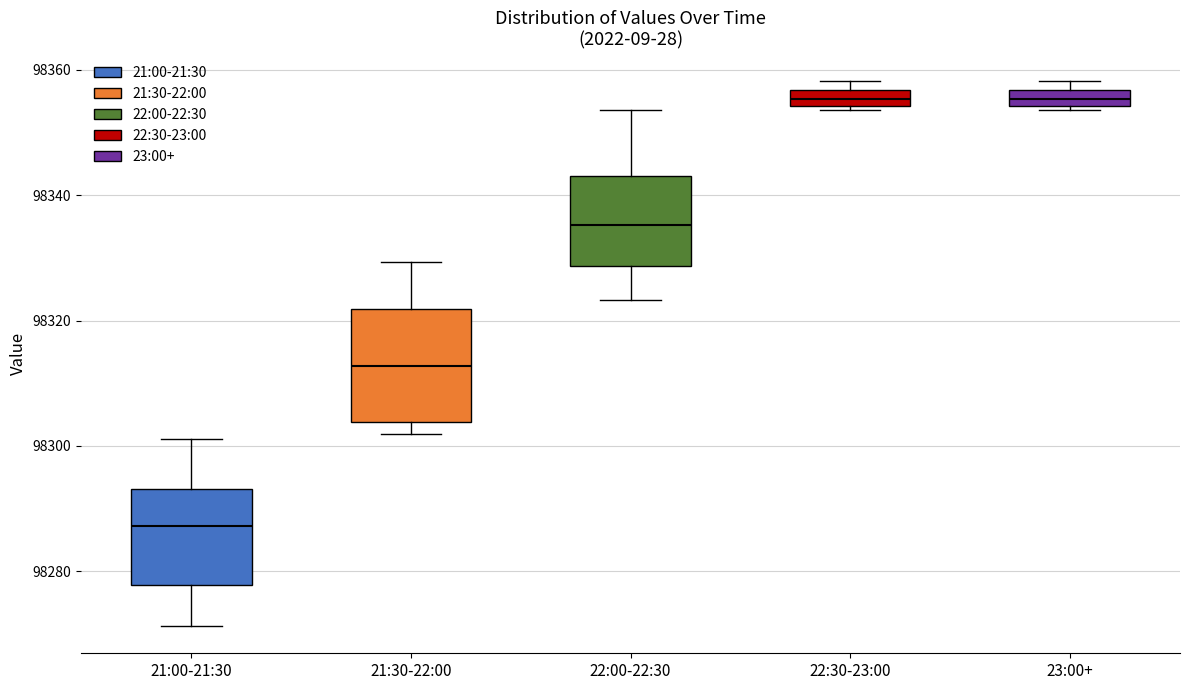

Which box is the tallest, from its lower edge to its upper edge?

21:30-22:00